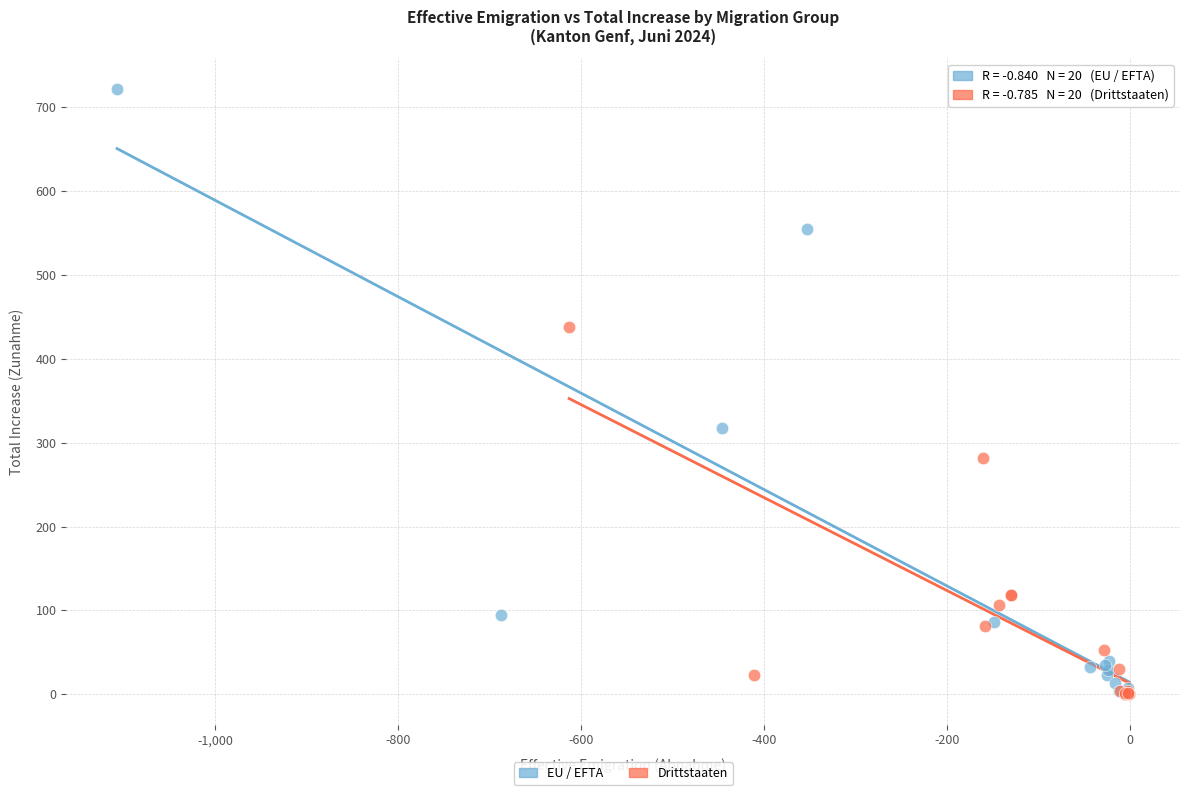

Which series has the largest Y range (max minus min)?

EU / EFTA